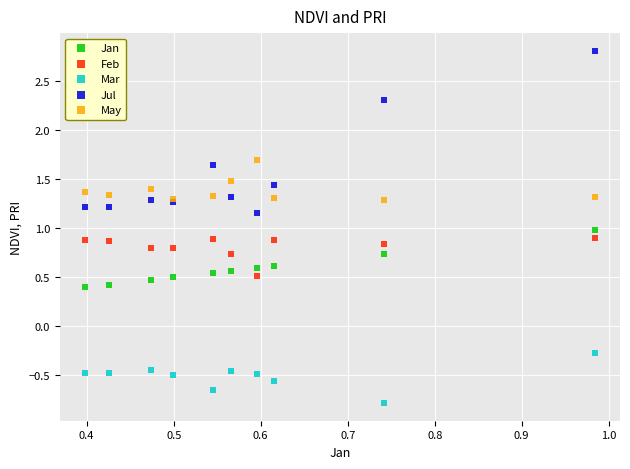

What are all the series names shown in the legend?

Jan, Feb, Mar, Jul, May